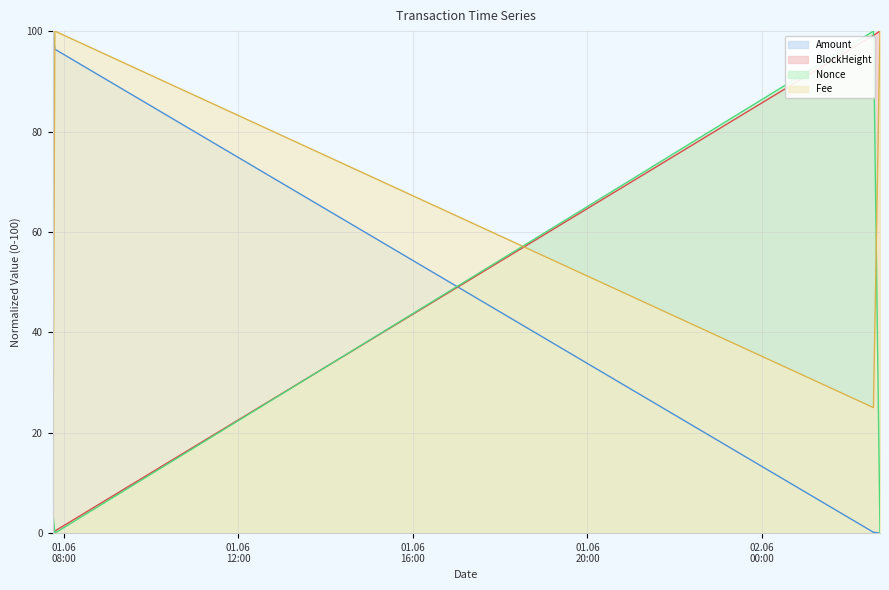

List the labels in order of Nonce value, smallest first.

2021-06-01 07:48:00, 2021-06-02 02:42:00, 2021-06-01 07:45:00, 2021-06-02 02:33:00